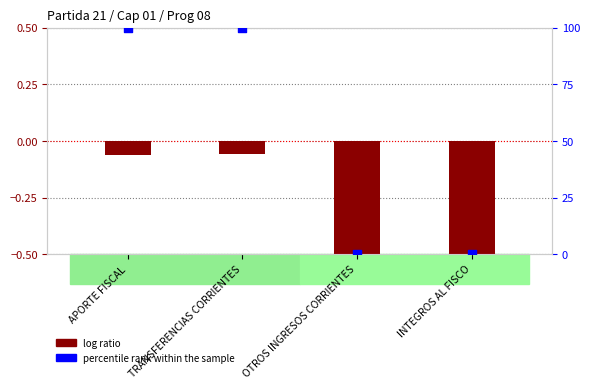

Which series reaches the minimum Y coordinate?

log ratio